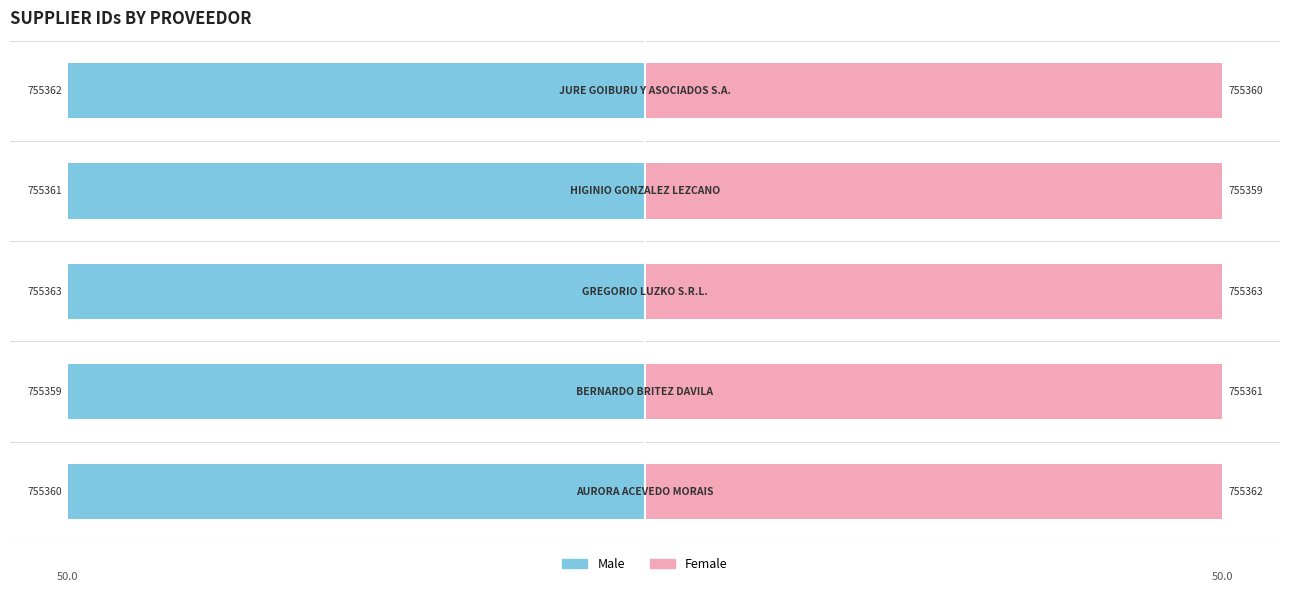

What is the highest value of the Female series?

50.0